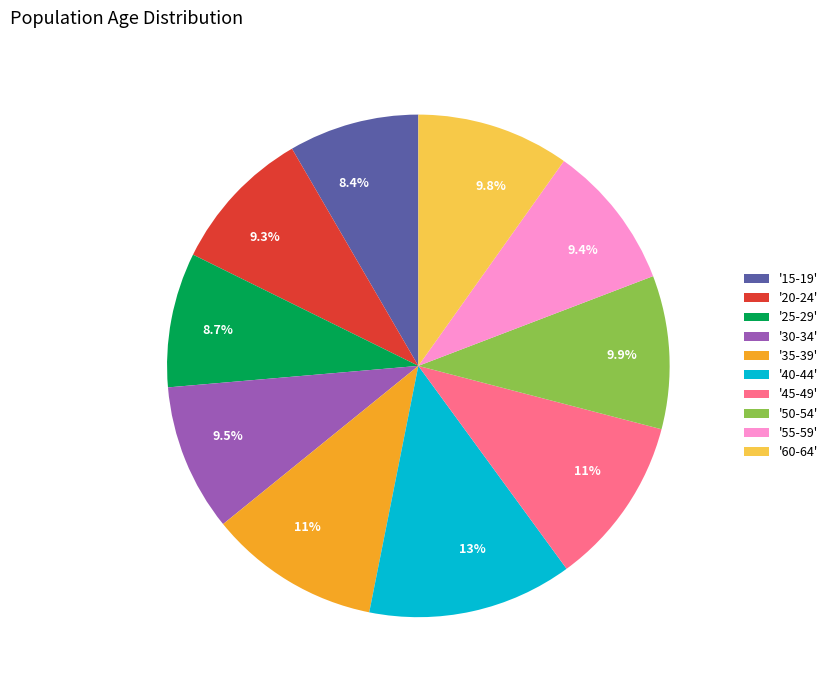

What is the ratio of the value at '30-34' to the value at '35-39'?

0.9